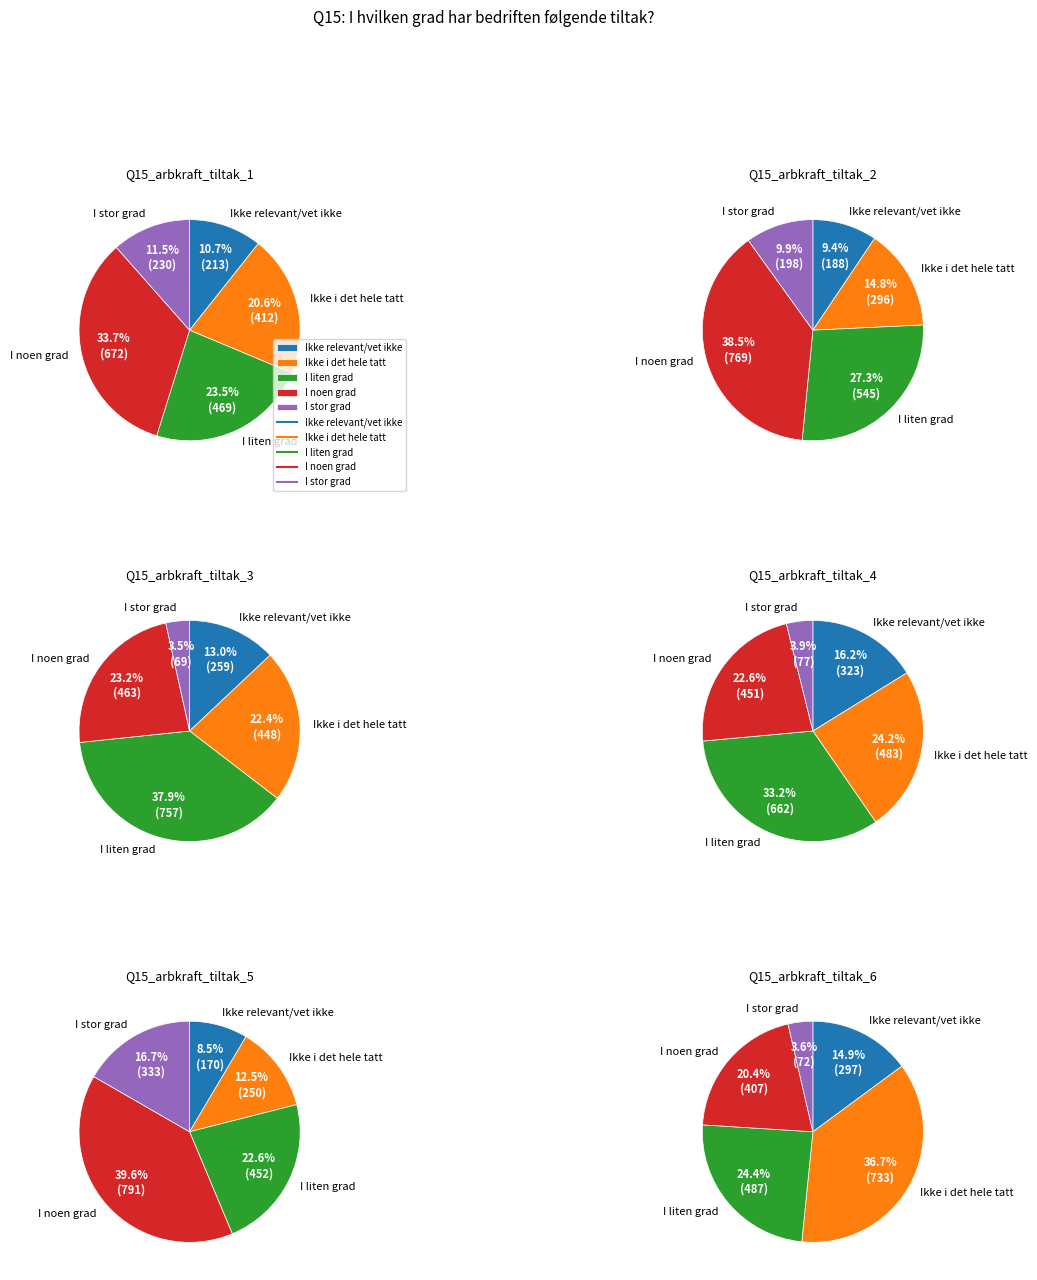

To the nearest percent, what is the combined percentage of I liten grad and I stor grad?

37%